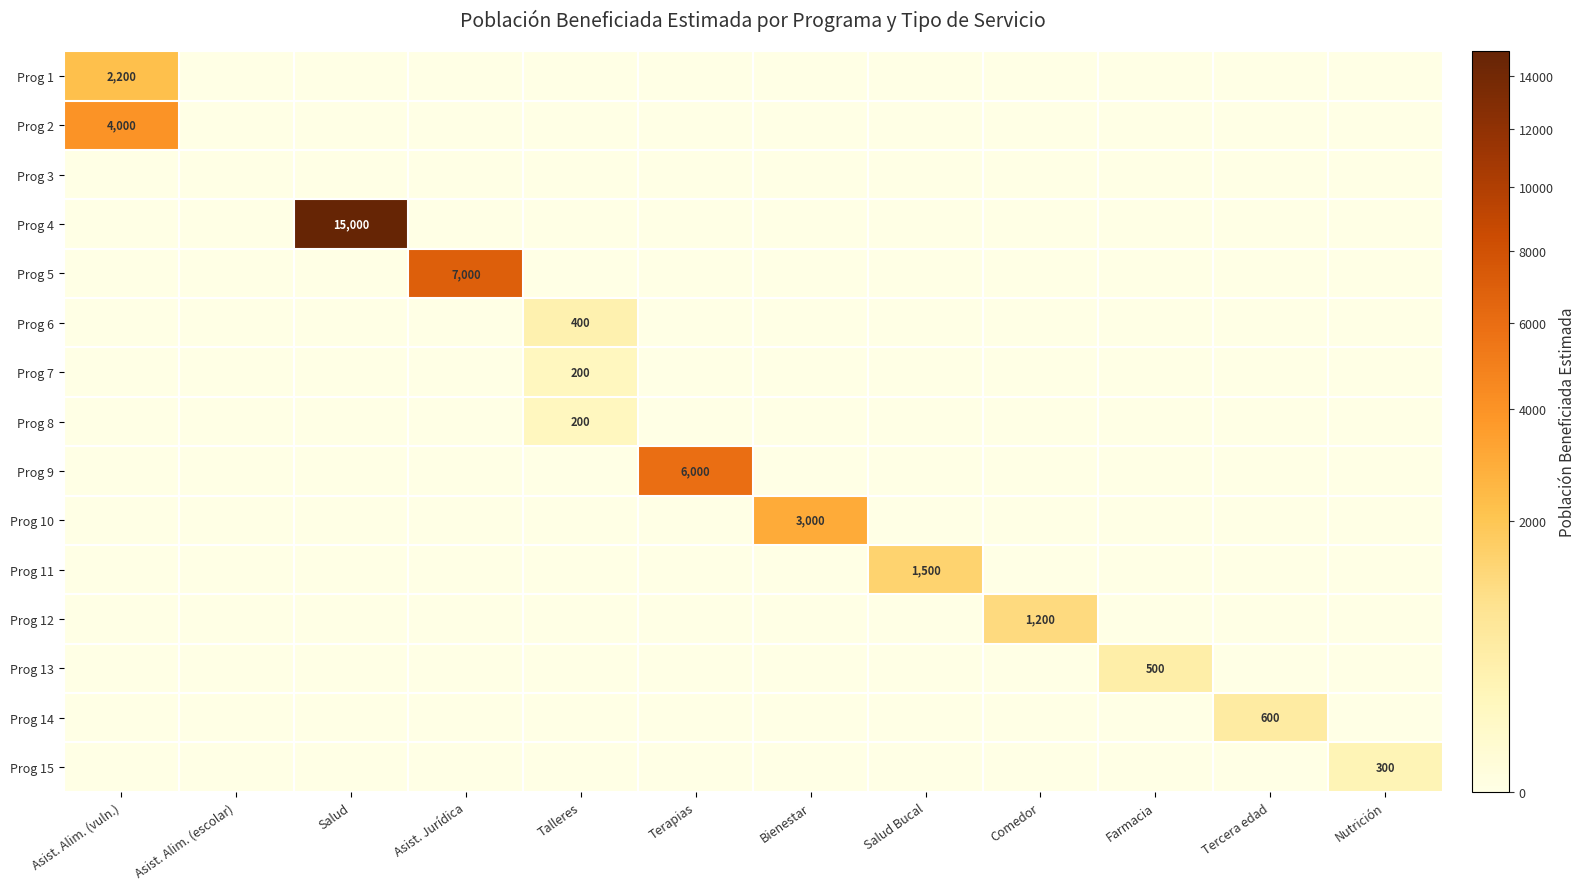

How many data points does each series have?

12